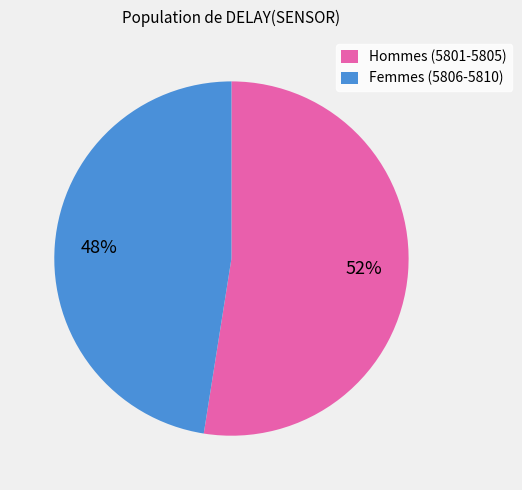

Is there a majority slice in this chart?

Yes